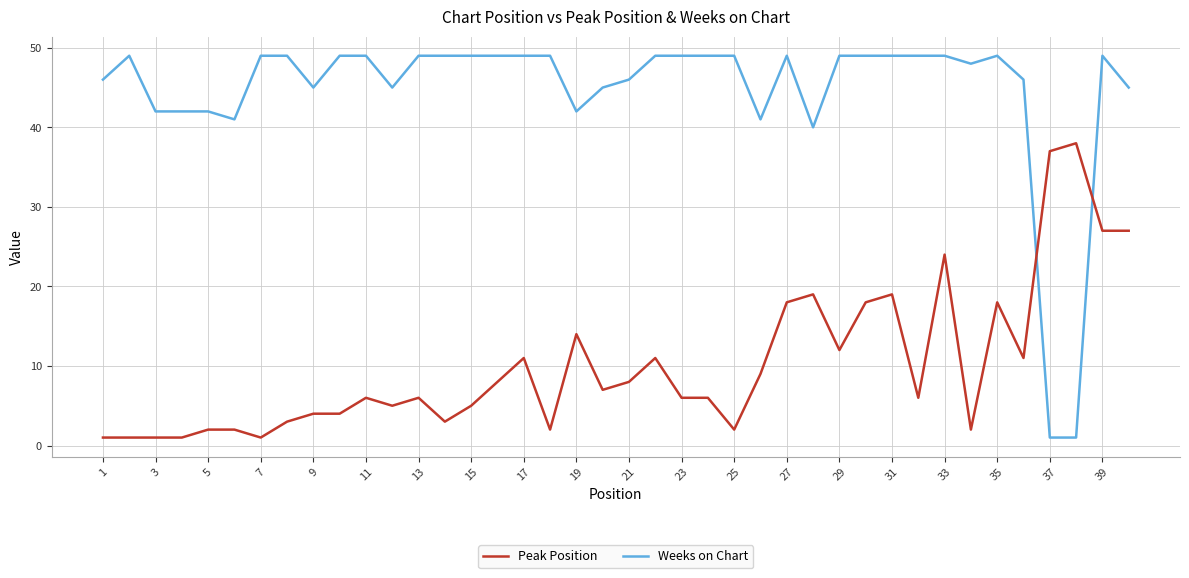

True or false: Peak Position and Weeks on Chart cross at least once.

True